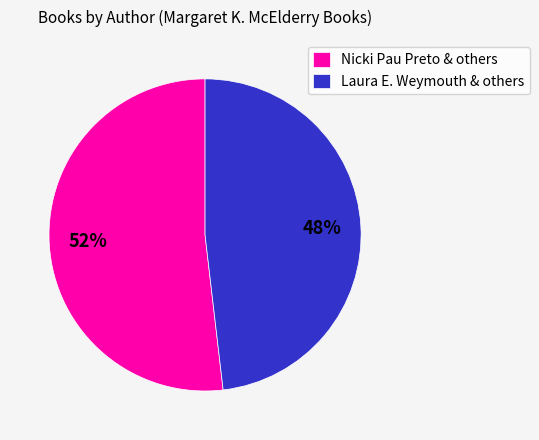

True or false: Laura E. Weymouth & others accounts for 60% of the total.

False